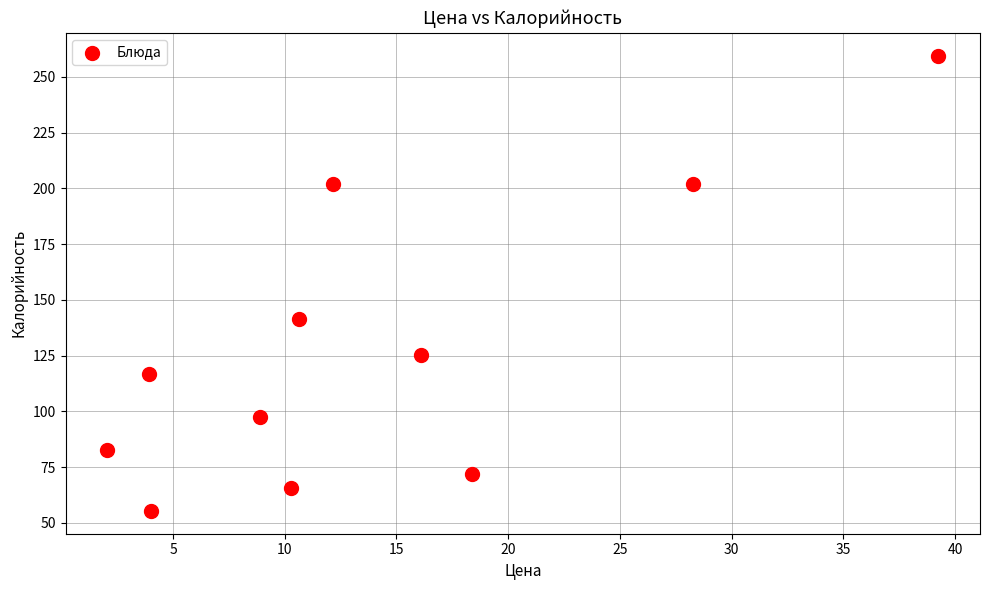

What is the range of Y values (max minus min)?

204.2